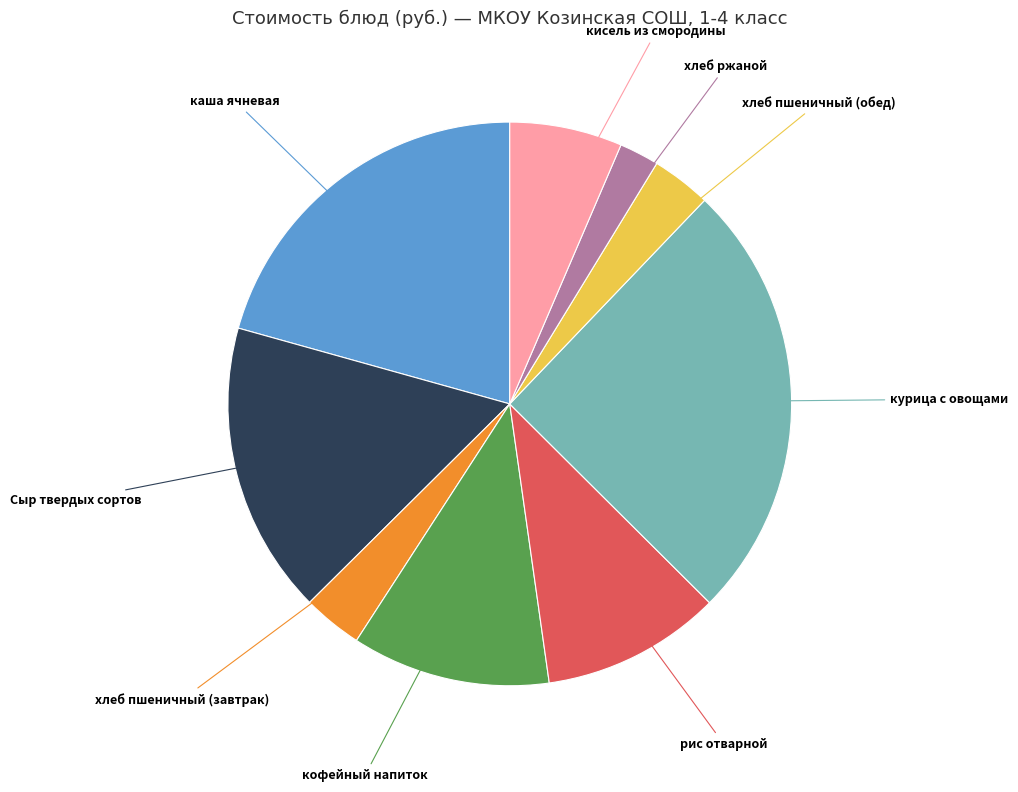

Do Сыр твердых сортов and хлеб ржаной together represent more than half of the pie?

No